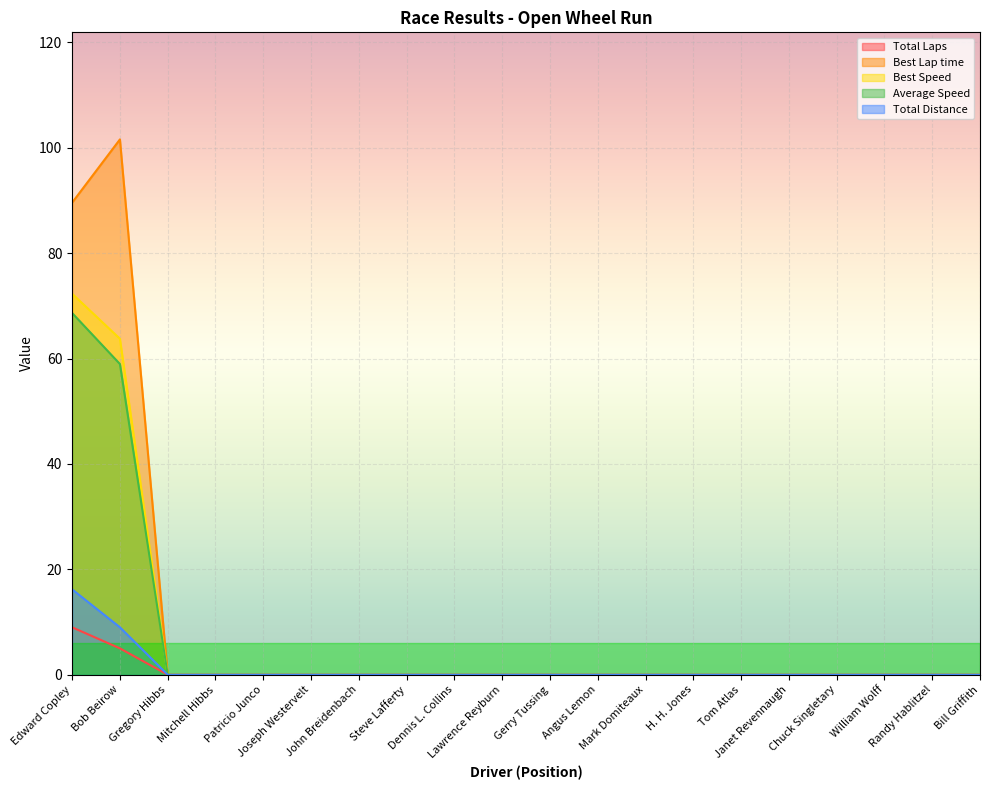

Which has a higher value, Gregory Hibbs or Dennis L. Collins?

Gregory Hibbs